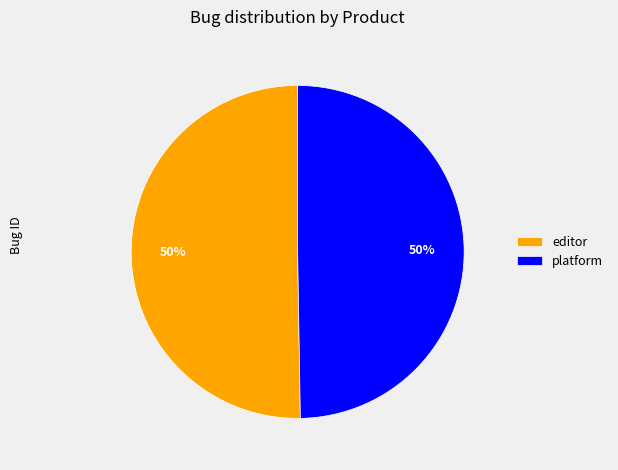

Combined, do platform and editor account for over 50%?

Yes